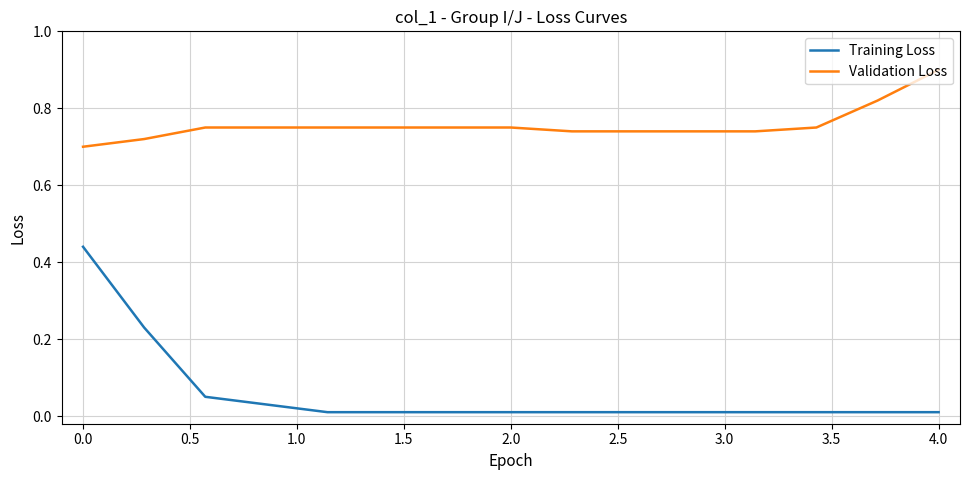

What is the maximum value for Validation Loss?

0.9